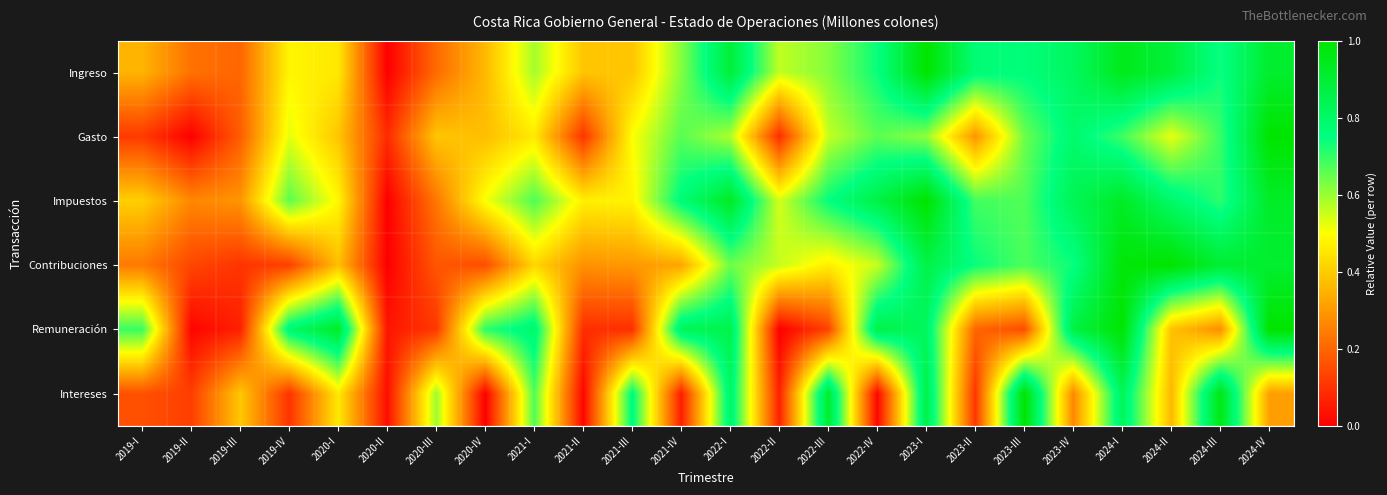

Which series changed the most between 2022-I and 2022-IV?

Intereses